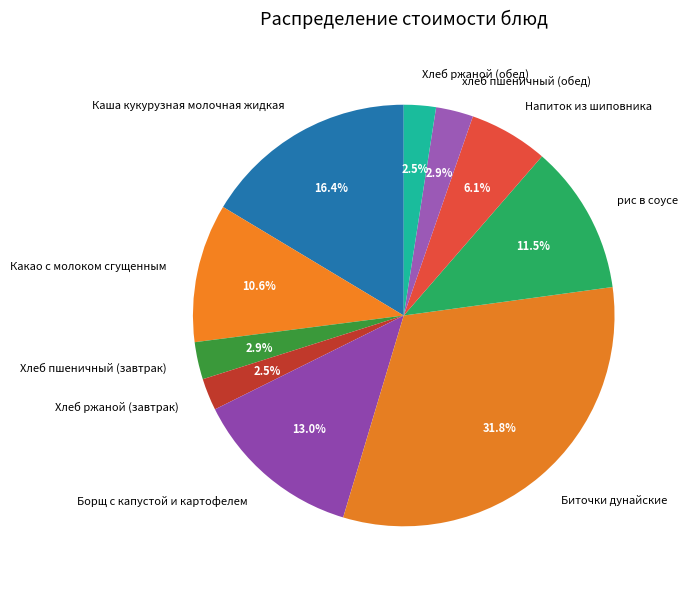

To the nearest percent, what is the difference between the рис в соусе and Какао с молоком сгущенным slice percentages?

1%